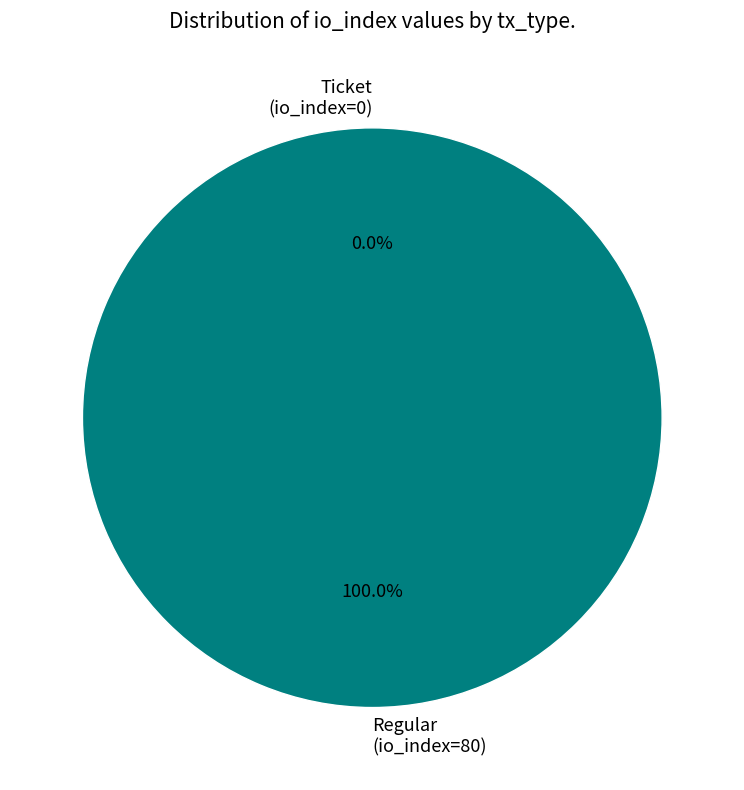

How many slices are in this pie chart?

2